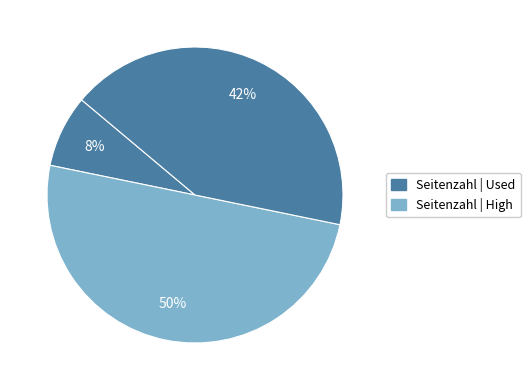

How many segments does this pie chart have?

3